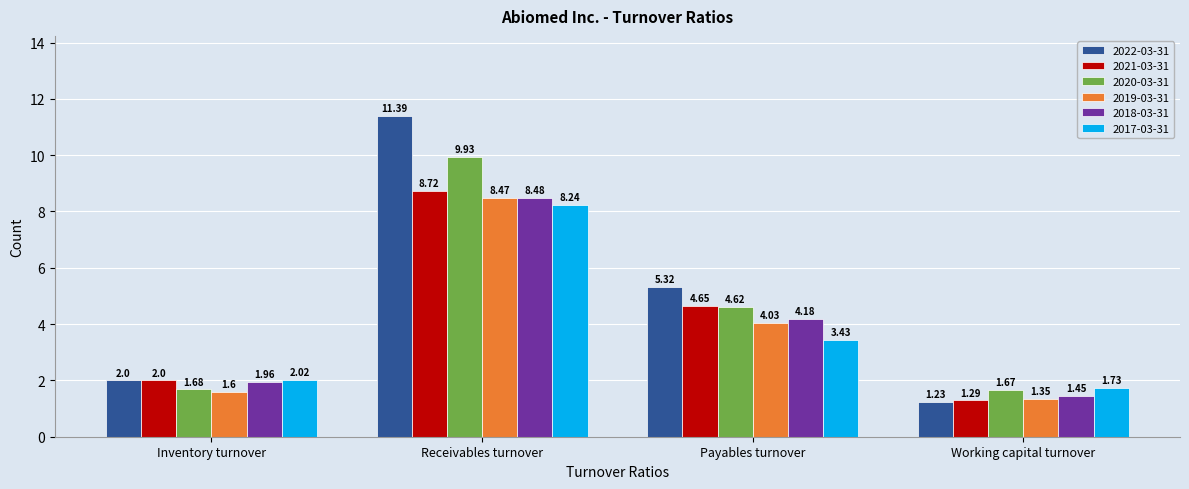

What is the sum of the 2020-03-31 values at Inventory turnover and Receivables turnover?

11.6